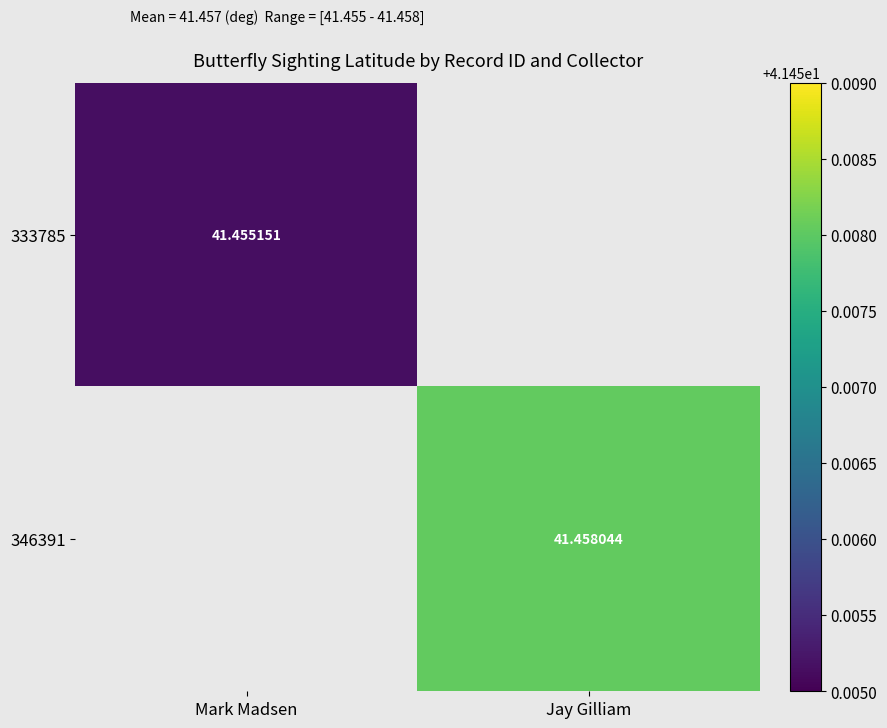

Is the value of 333785 at Mark Madsen greater than the value of 346391 at Jay Gilliam?

No